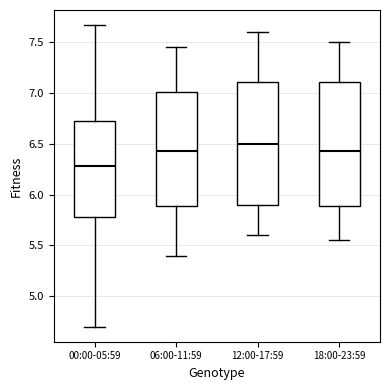

Which box has the lowest median line?

00:00-05:59